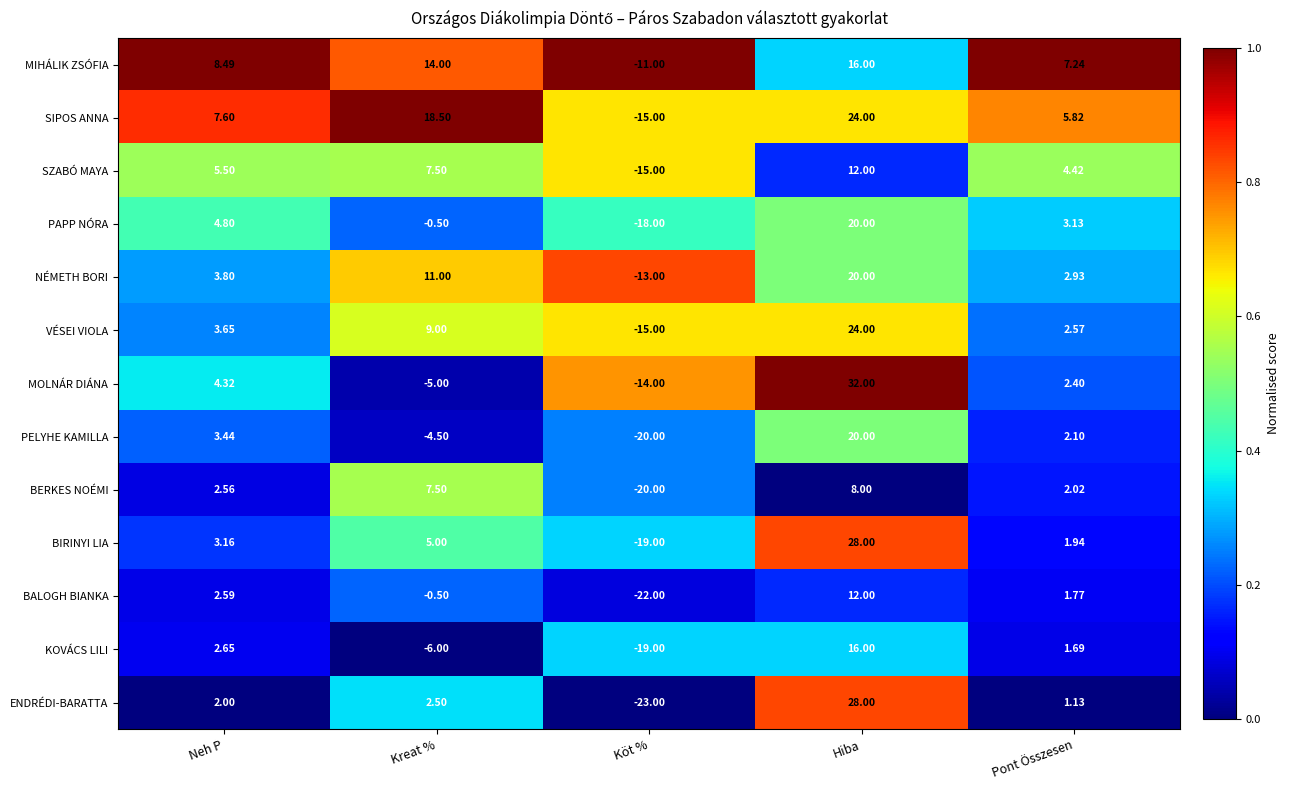

How many distinct data groups are displayed?

13